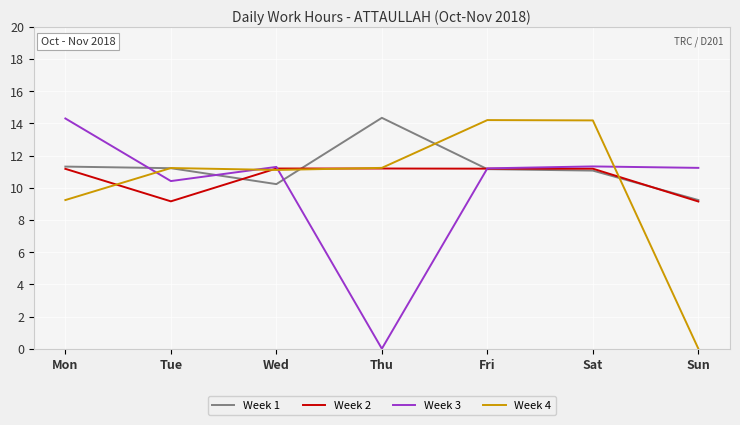

The value of Week 1 at Tue is 19.8. True or false?

False